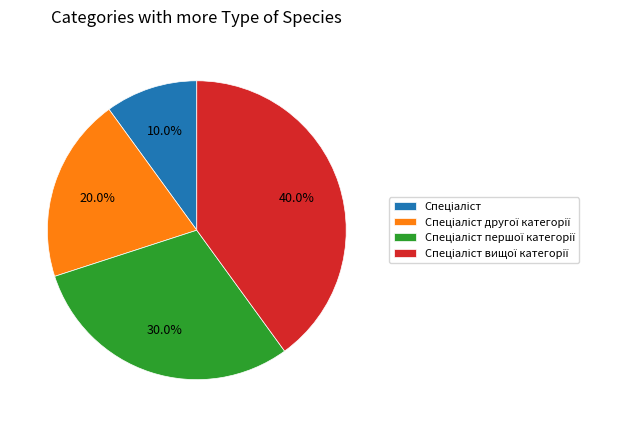

How many slices are in this pie chart?

4